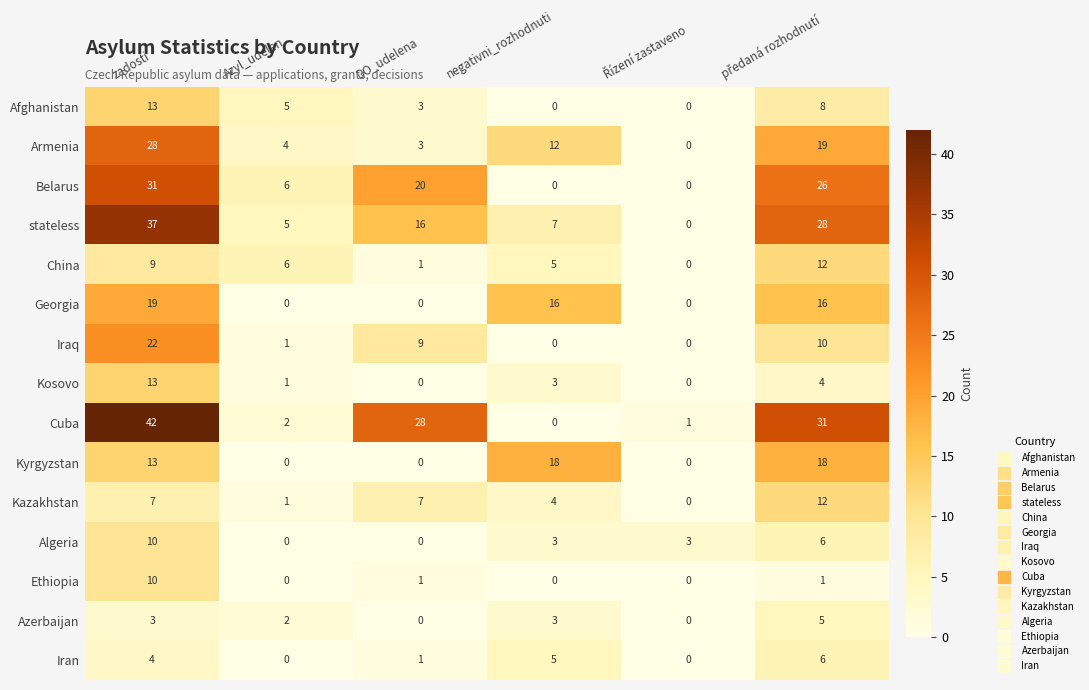

Count the number of categories in the chart.

6